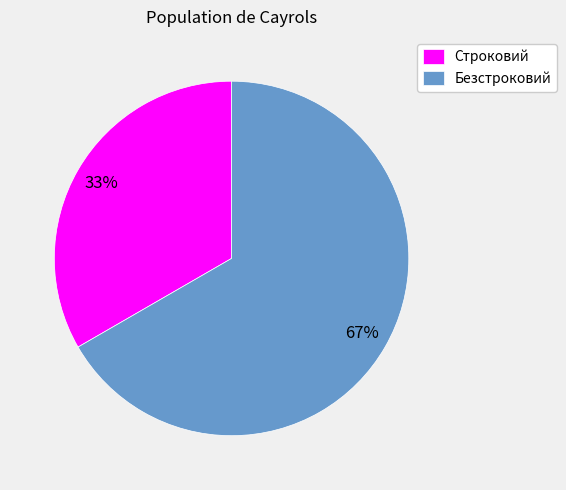

Is the sum of Безстроковий and Строковий greater than half?

Yes